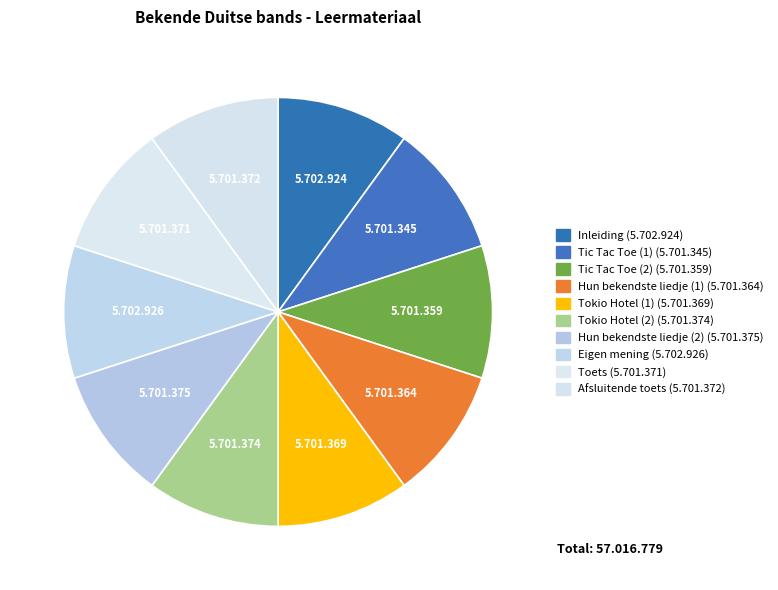

What is the change in value from Eigen mening to Afsluitende toets?

-1554